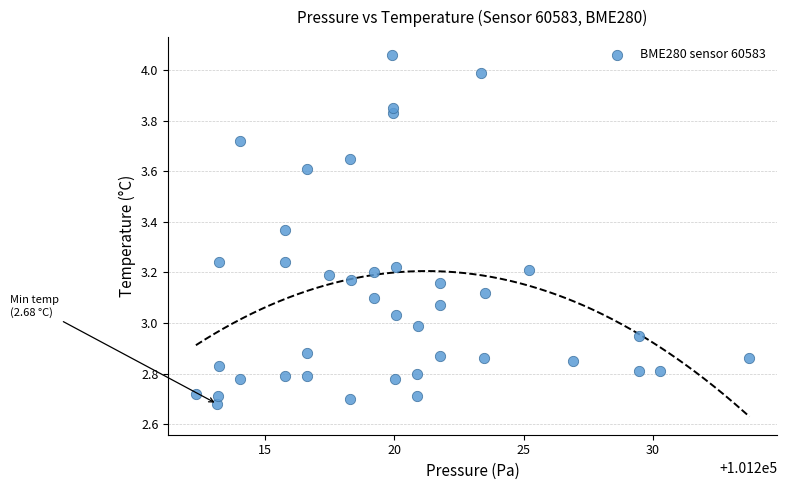

What is the range of X values (max minus min)?

21.4